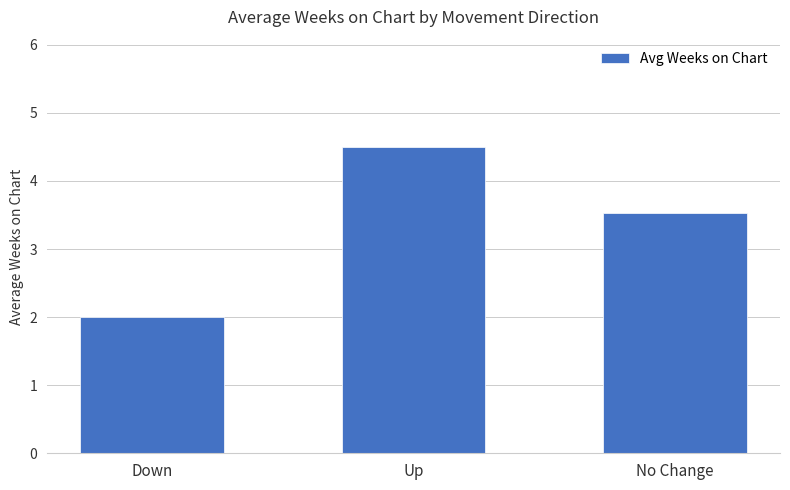

Where does the data first go above 3?

Up